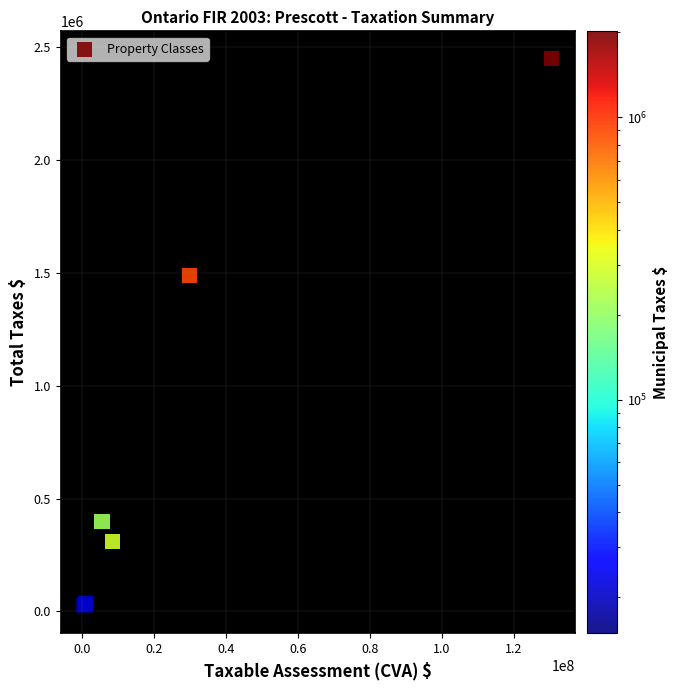

What Y value in the scatter plot is closest to 1237112?

1490235